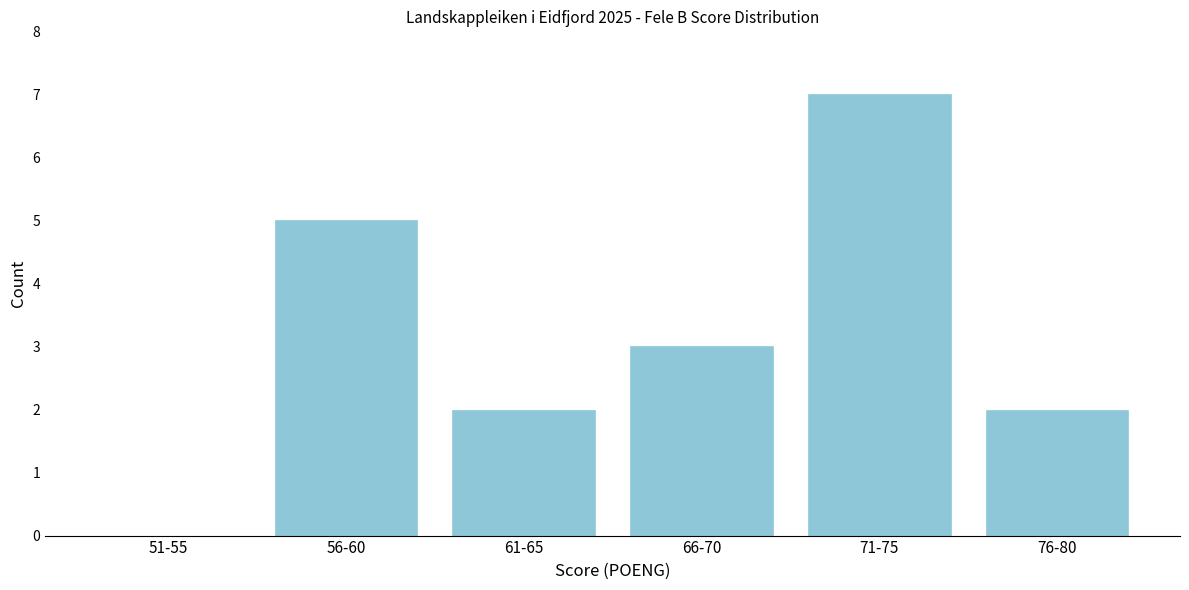

Reading left to right, transcribe all the data shown in this chart.

51-55=0	56-60=5	61-65=2	66-70=3	71-75=7	76-80=2